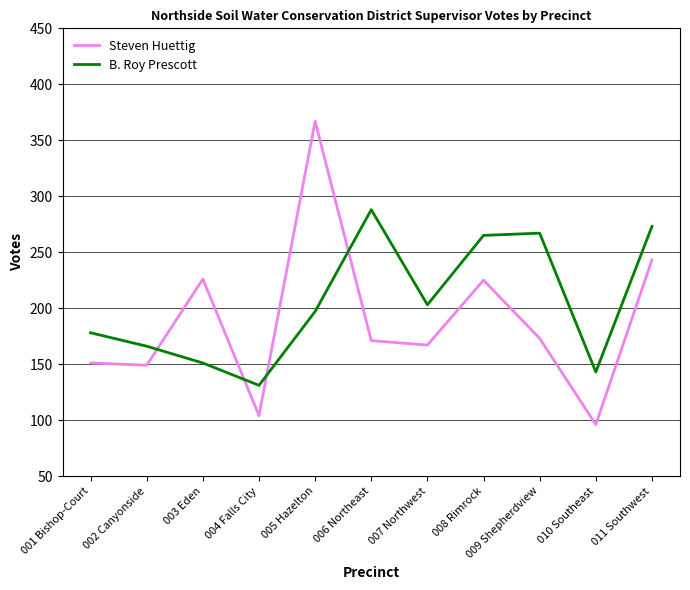

At which category is the sum across all series the highest?

005 Hazelton